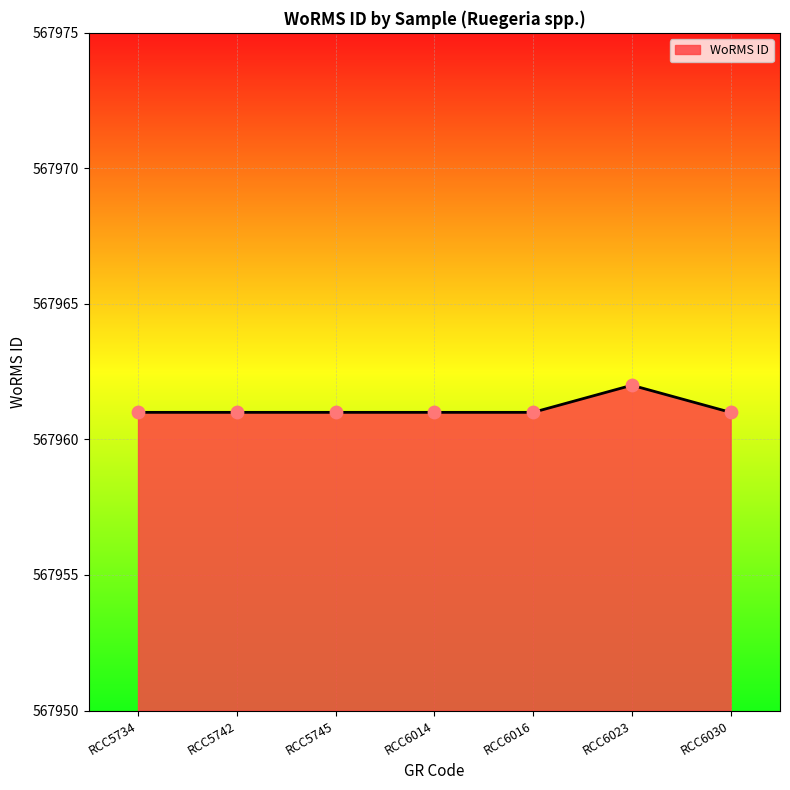

Approximately how many times larger is the value at RCC5742 compared to RCC6016?

1.0